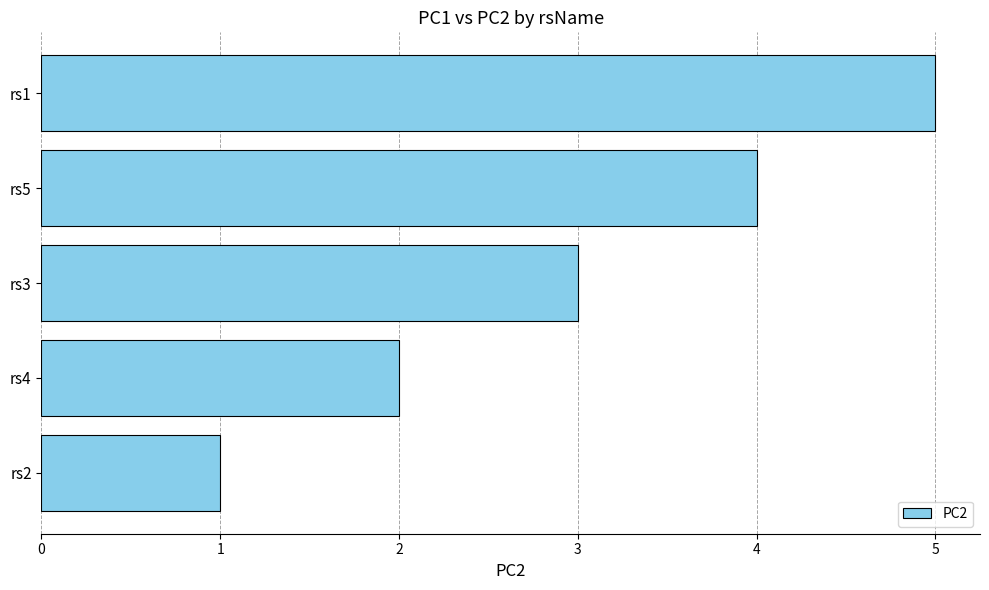

Approximately how many times larger is the value at rs1 compared to rs2?

5.0